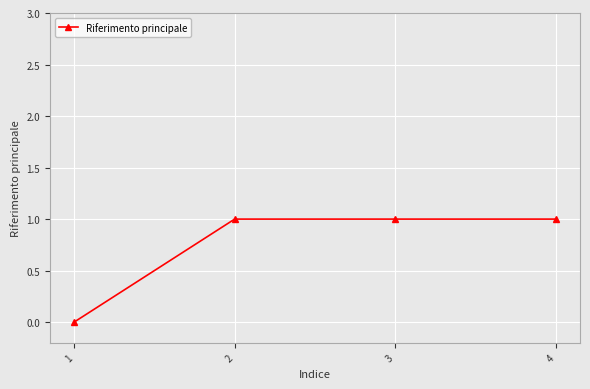

What is the sum of all values?

3